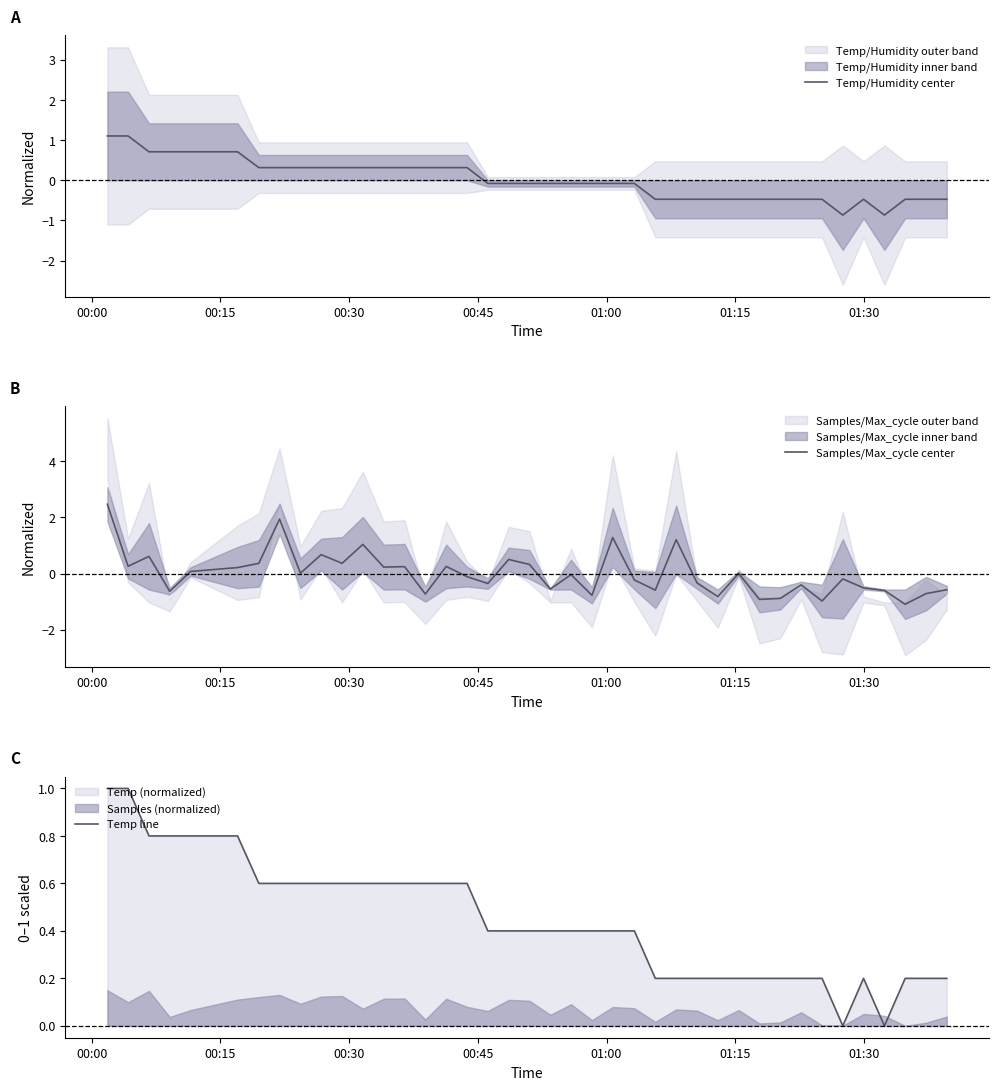

What is the maximum value for Temp/Humidity center?

1.1